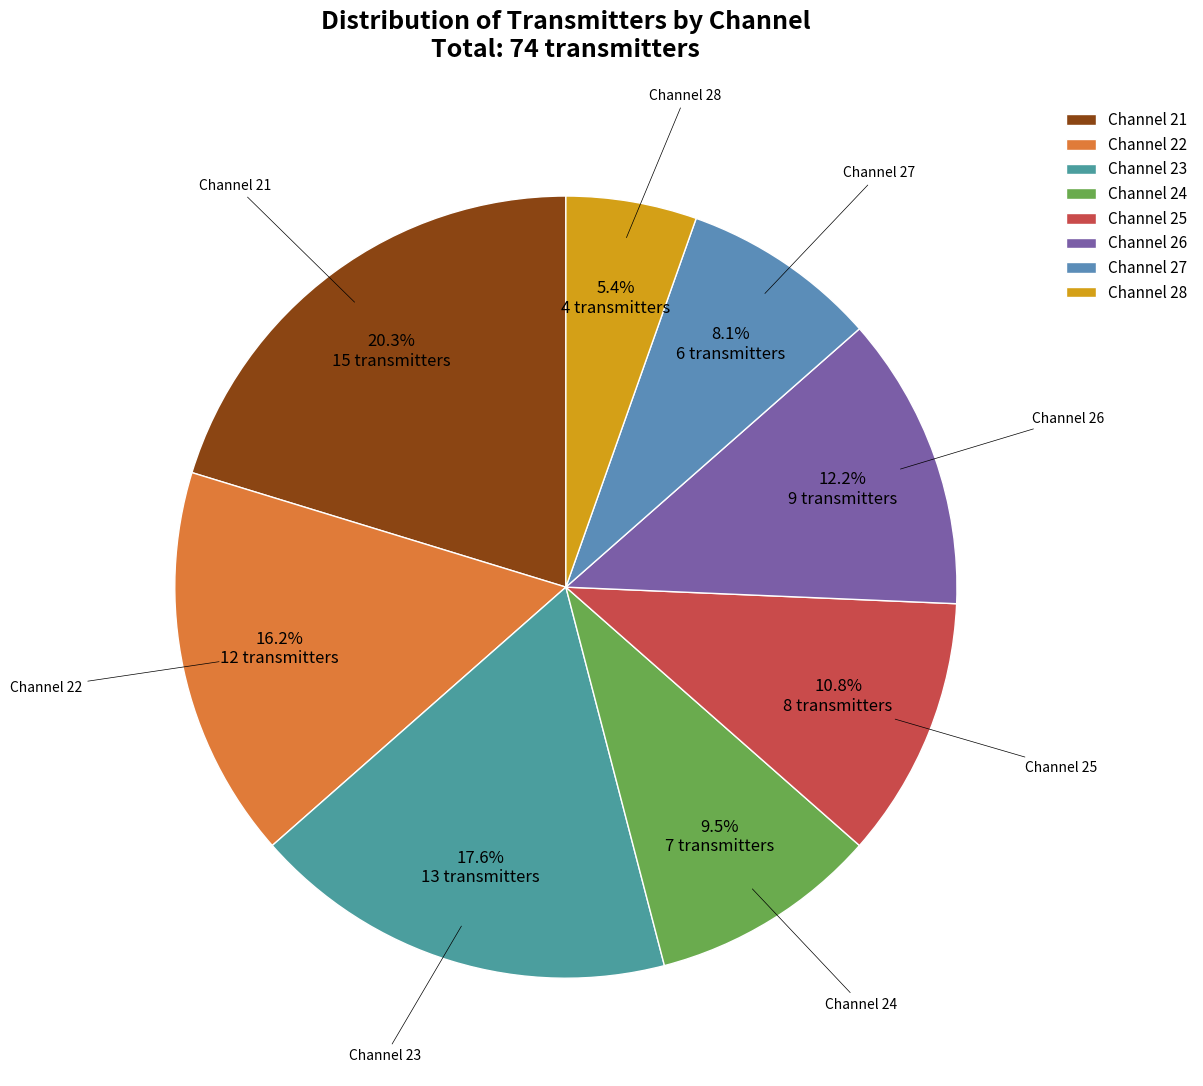

Is there any slice that represents more than half of the pie?

No